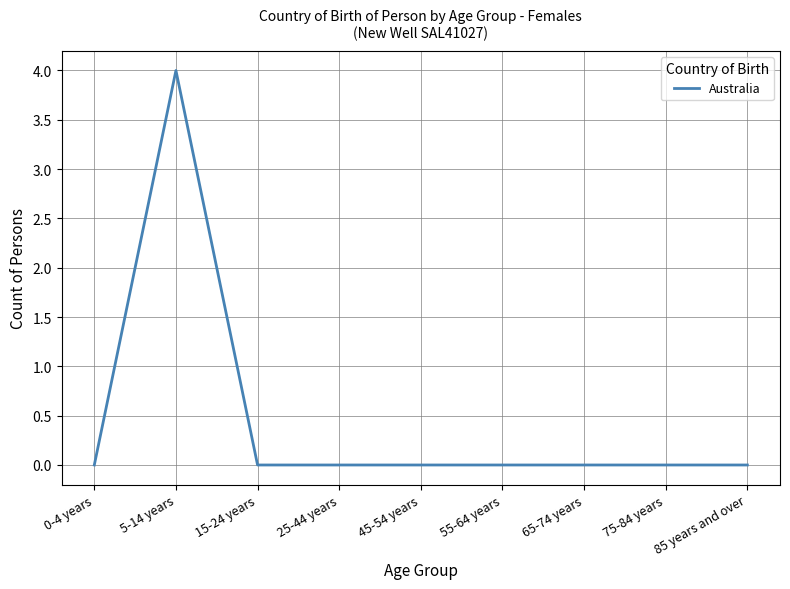

Which category has the highest value across all series?

5-14 years